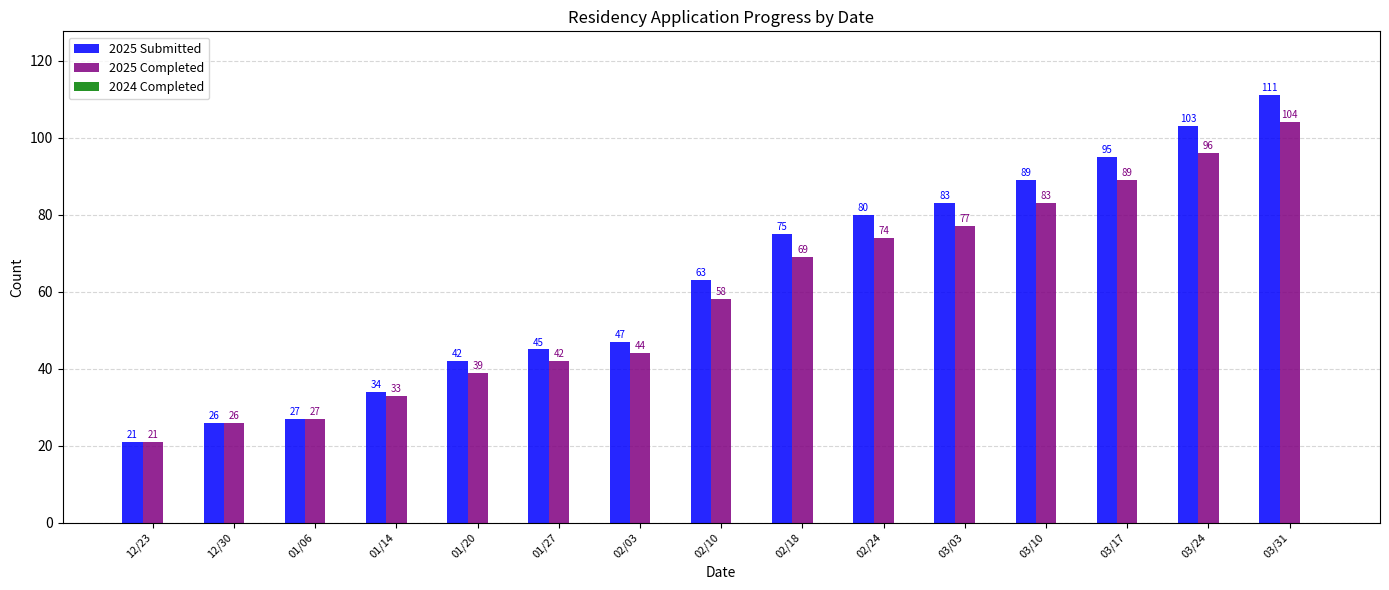

Which category has the lowest value across all series?

12/23